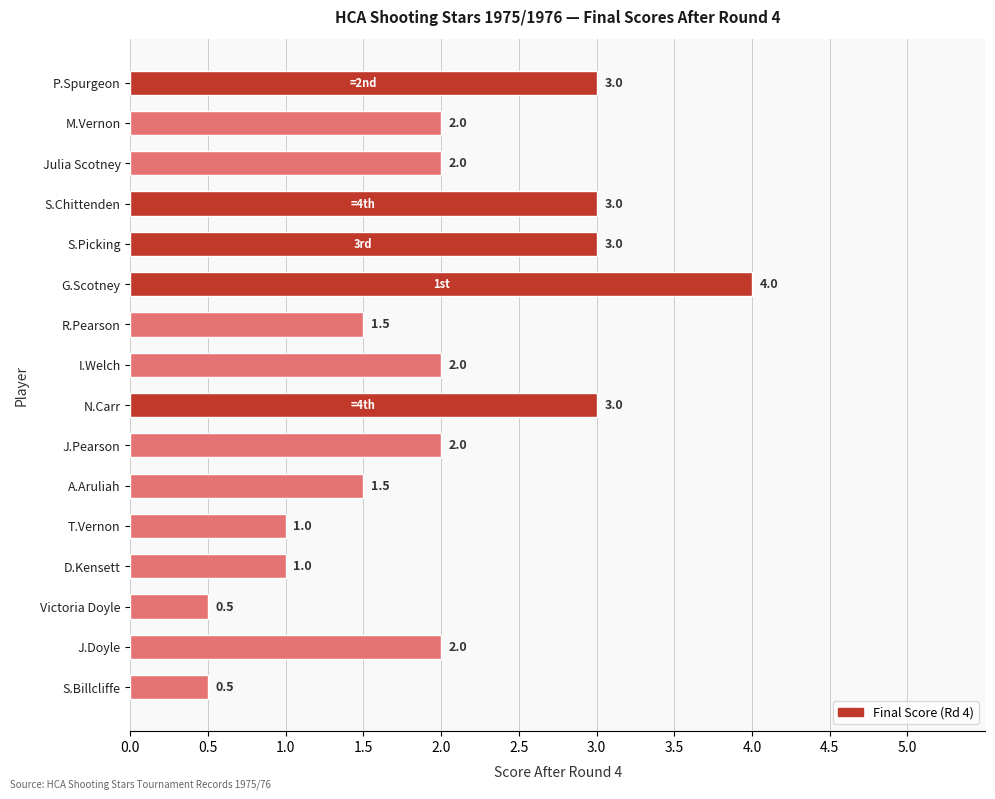

What is the change in value from J.Pearson to S.Chittenden?

+1.0